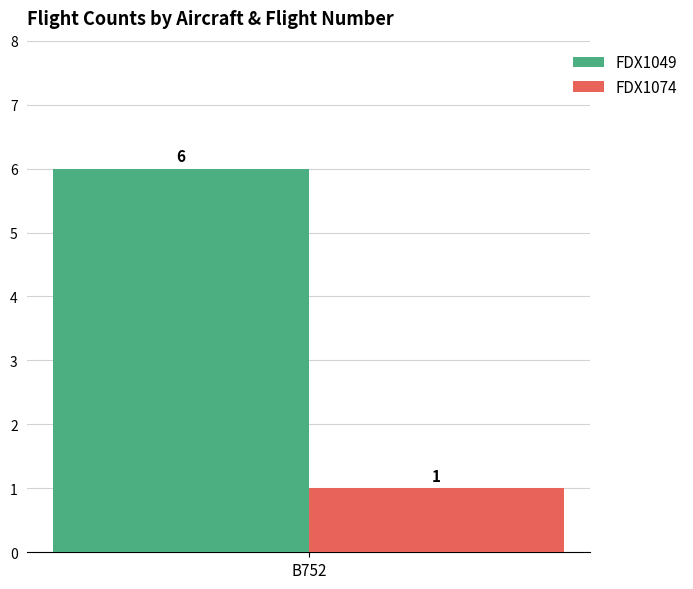

Reading left to right, transcribe all the data shown in this chart.

FDX1049: 6
FDX1074: 1